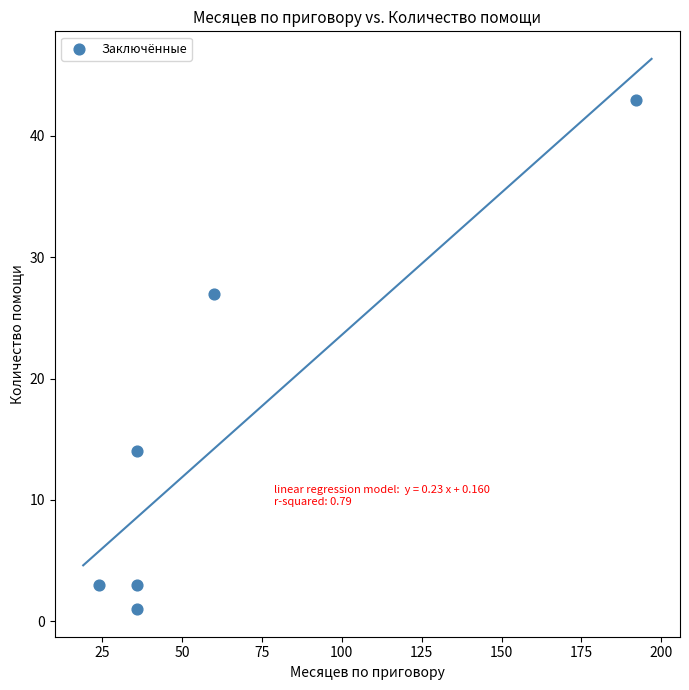

What is the range of X values (max minus min)?

168